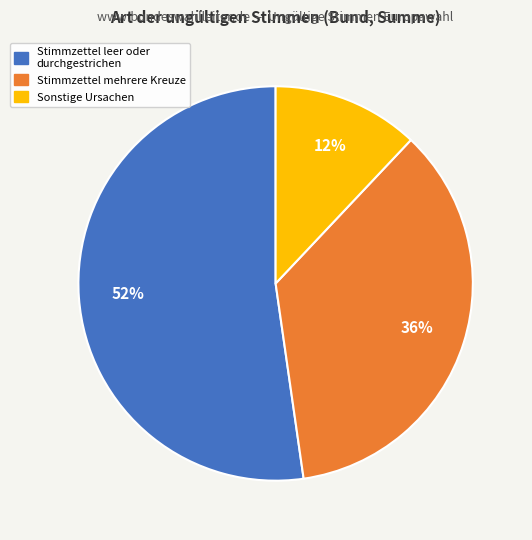

Is it true that Sonstige Ursachen is 12% of the pie?

True